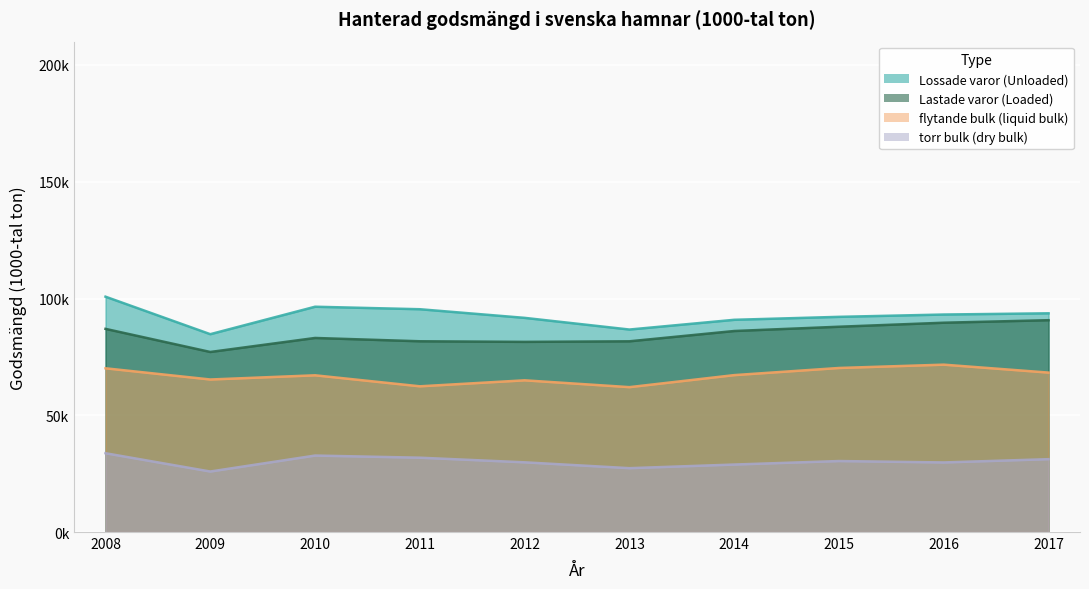

What is the value of the Lastade varor (Loaded) point at the 1st from the left?

86998